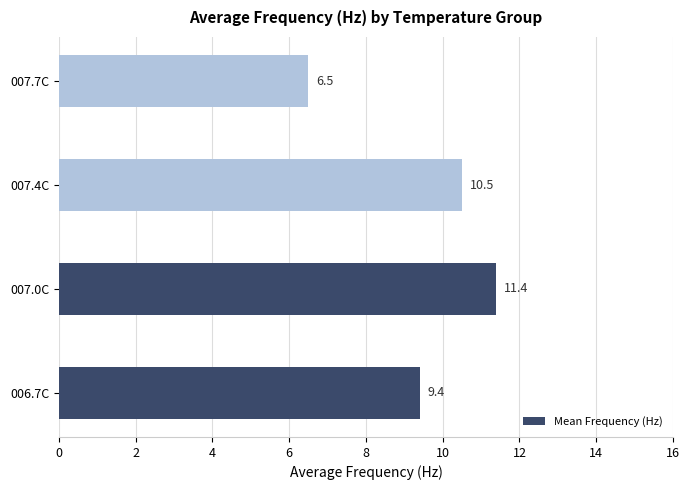

Reading bottom to top, transcribe all the data shown in this chart.

9.4	11.4	10.5	6.5